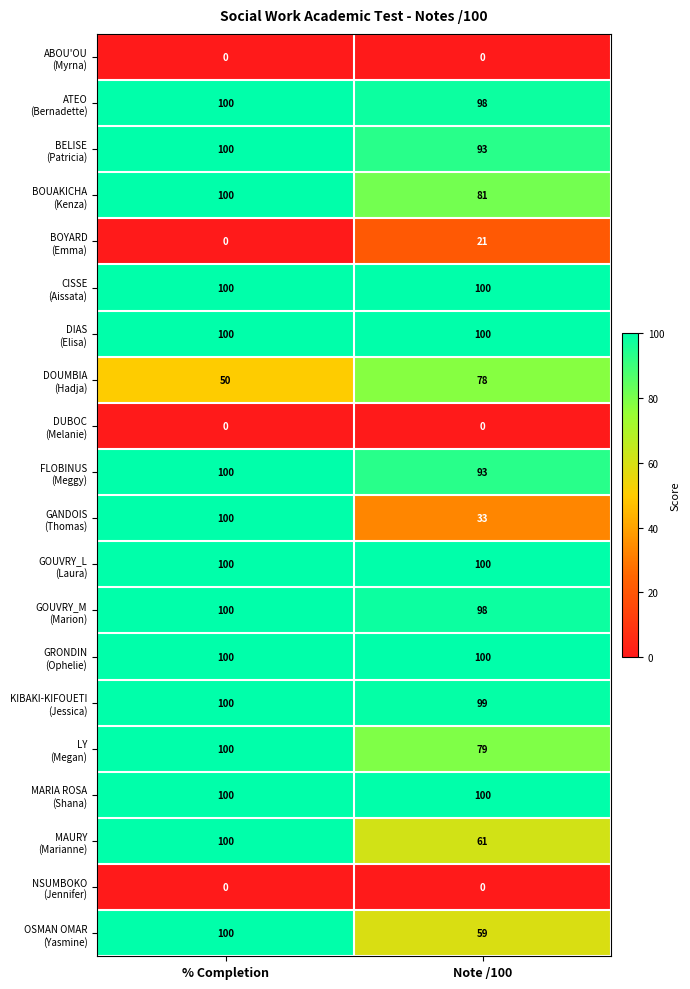

What is the total value across all series at Note /100?

1393